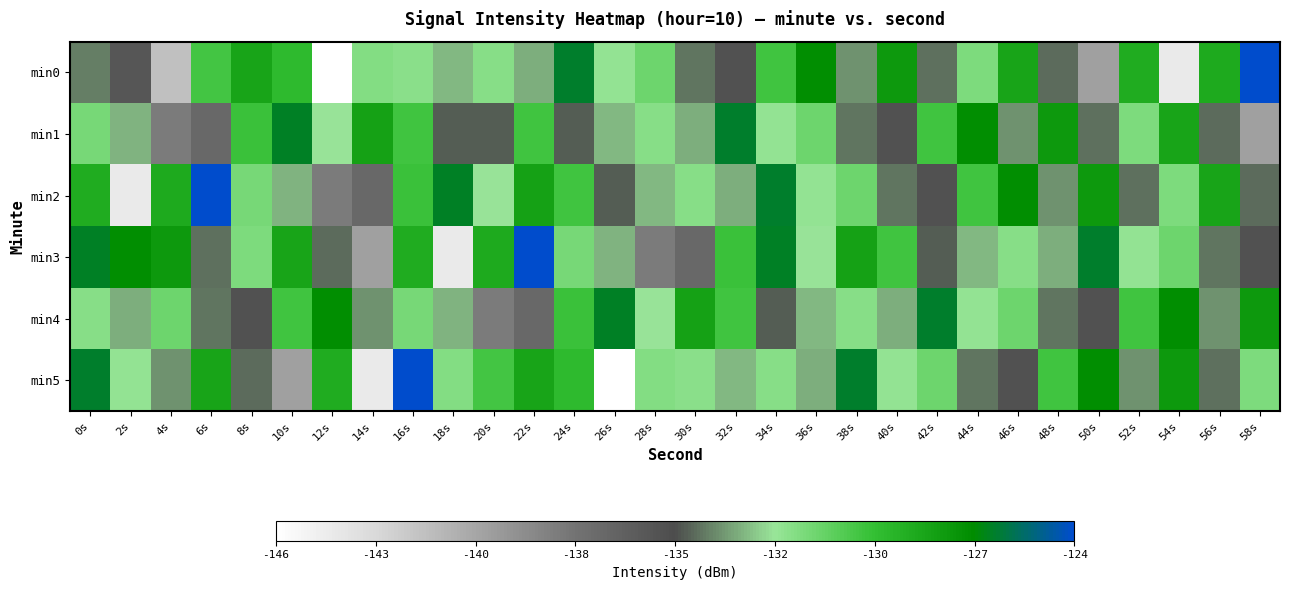

Reading left to right, list all the values displayed in this chart.

min0: 0s=-134.1	2s=-135.7	4s=-141.9	6s=-130.0	8s=-128.1	10s=-129.3	12s=-146.1	14s=-131.7	16s=-131.9	18s=-133.1	20s=-131.8	22s=-133.2	24s=-126.2	26s=-132.1	28s=-131.1	30s=-134.3	32s=-135.4	34s=-129.9	36s=-126.8	38s=-133.8	40s=-127.5	42s=-134.4	44s=-131.6	46s=-128.0	48s=-134.5	50s=-140.2	52s=-128.5	54s=-144.5	56s=-128.4	58s=-124.0
min1: 0s=-131.3	2s=-133.2	4s=-138.2	6s=-137.0	8s=-129.7	10s=-126.3	12s=-132.3	14s=-127.9	16s=-129.9	18s=-134.7	20s=-134.7	22s=-129.9	24s=-134.7	26s=-133.1	28s=-131.8	30s=-133.2	32s=-126.2	34s=-132.1	36s=-131.1	38s=-134.3	40s=-135.4	42s=-129.9	44s=-126.8	46s=-133.8	48s=-127.5	50s=-134.4	52s=-131.6	54s=-128.0	56s=-134.5	58s=-140.2
min2: 0s=-128.5	2s=-144.5	4s=-128.4	6s=-124.0	8s=-131.3	10s=-133.2	12s=-138.2	14s=-137.0	16s=-129.7	18s=-126.3	20s=-132.3	22s=-127.9	24s=-129.9	26s=-134.7	28s=-133.1	30s=-131.8	32s=-133.2	34s=-126.2	36s=-132.1	38s=-131.1	40s=-134.3	42s=-135.4	44s=-129.9	46s=-126.8	48s=-133.8	50s=-127.5	52s=-134.4	54s=-131.6	56s=-128.0	58s=-134.5
min3: 0s=-126.3	2s=-126.8	4s=-127.5	6s=-134.4	8s=-131.6	10s=-128.0	12s=-134.5	14s=-140.2	16s=-128.5	18s=-144.5	20s=-128.4	22s=-124.0	24s=-131.3	26s=-133.2	28s=-138.2	30s=-137.0	32s=-129.7	34s=-126.3	36s=-132.3	38s=-127.9	40s=-129.9	42s=-134.7	44s=-133.1	46s=-131.8	48s=-133.2	50s=-126.2	52s=-132.1	54s=-131.1	56s=-134.3	58s=-135.4
min4: 0s=-131.8	2s=-133.2	4s=-131.1	6s=-134.3	8s=-135.4	10s=-129.9	12s=-126.8	14s=-133.8	16s=-131.3	18s=-133.2	20s=-138.2	22s=-137.0	24s=-129.7	26s=-126.3	28s=-132.3	30s=-127.9	32s=-129.9	34s=-134.7	36s=-133.1	38s=-131.8	40s=-133.2	42s=-126.2	44s=-132.1	46s=-131.1	48s=-134.3	50s=-135.4	52s=-129.9	54s=-126.8	56s=-133.8	58s=-127.5
min5: 0s=-126.2	2s=-132.1	4s=-133.8	6s=-128.0	8s=-134.5	10s=-140.2	12s=-128.5	14s=-144.5	16s=-124.0	18s=-131.7	20s=-130.0	22s=-128.1	24s=-129.3	26s=-146.1	28s=-131.7	30s=-131.9	32s=-133.1	34s=-131.8	36s=-133.2	38s=-126.2	40s=-132.1	42s=-131.1	44s=-134.3	46s=-135.4	48s=-129.9	50s=-126.8	52s=-133.8	54s=-127.5	56s=-134.4	58s=-131.6